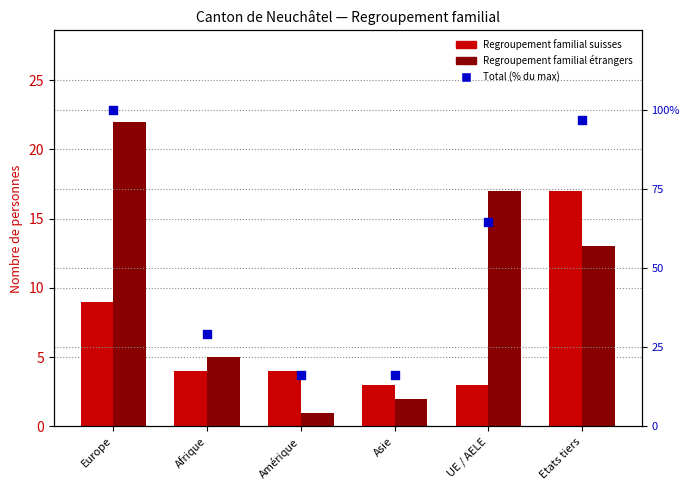

Is the value of Regroupement familial étrangers at Afrique greater than the value of Total (% du max) at Europe?

No